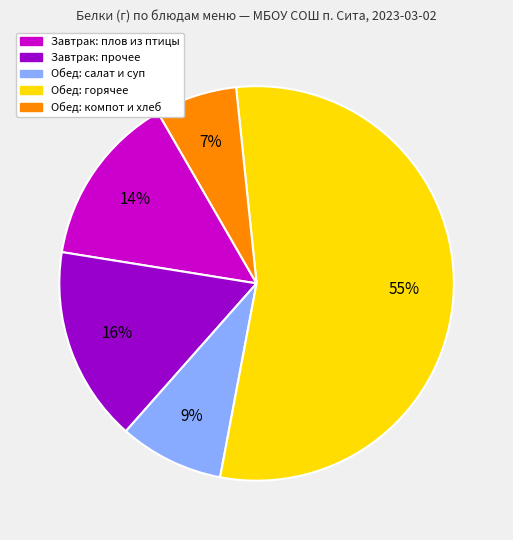

To the nearest percent, what is the difference between the largest and smallest slice percentages?

48%